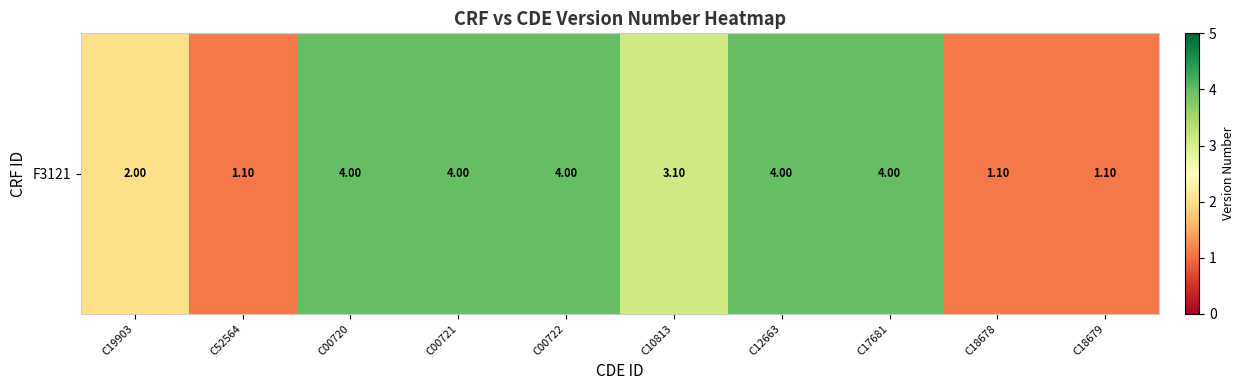

What is the maximum value shown in the chart?

4.0